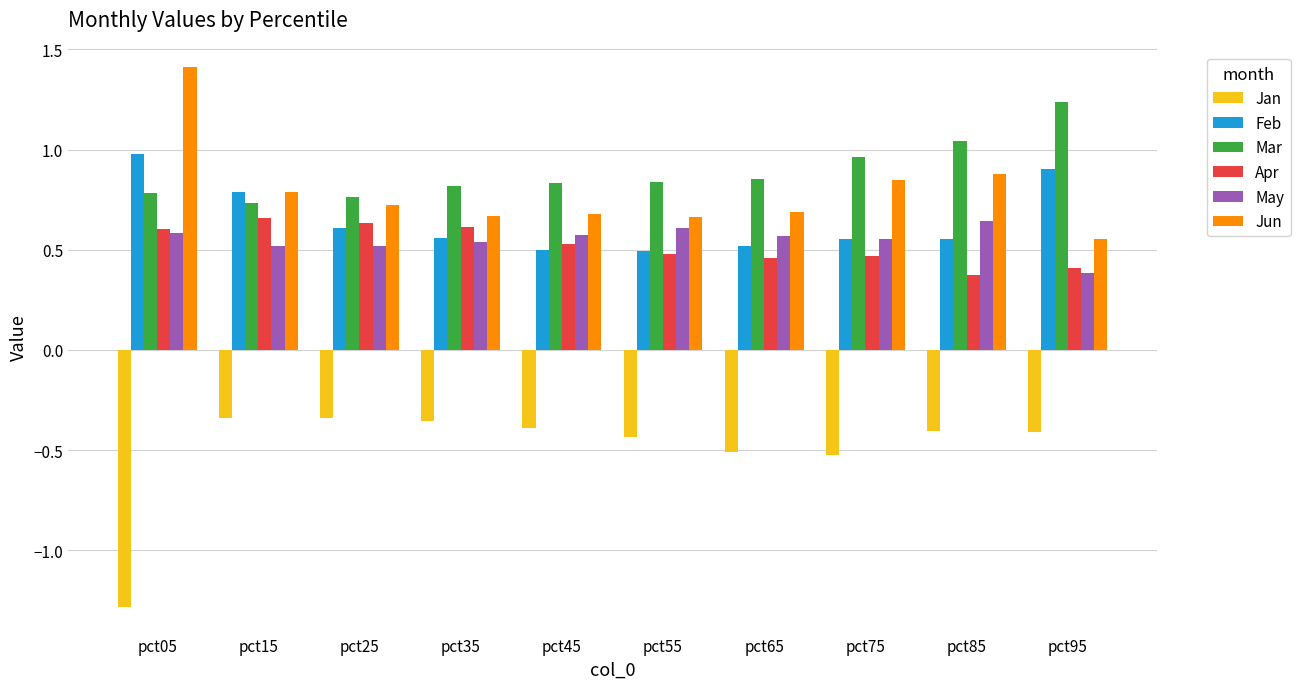

At how many categories does at least one series exceed 0?

10